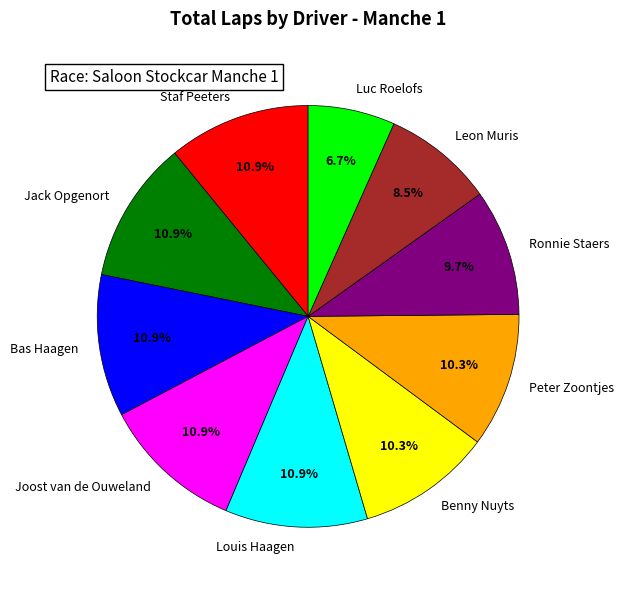

Does Peter Zoontjes account for over 50% of the chart?

No